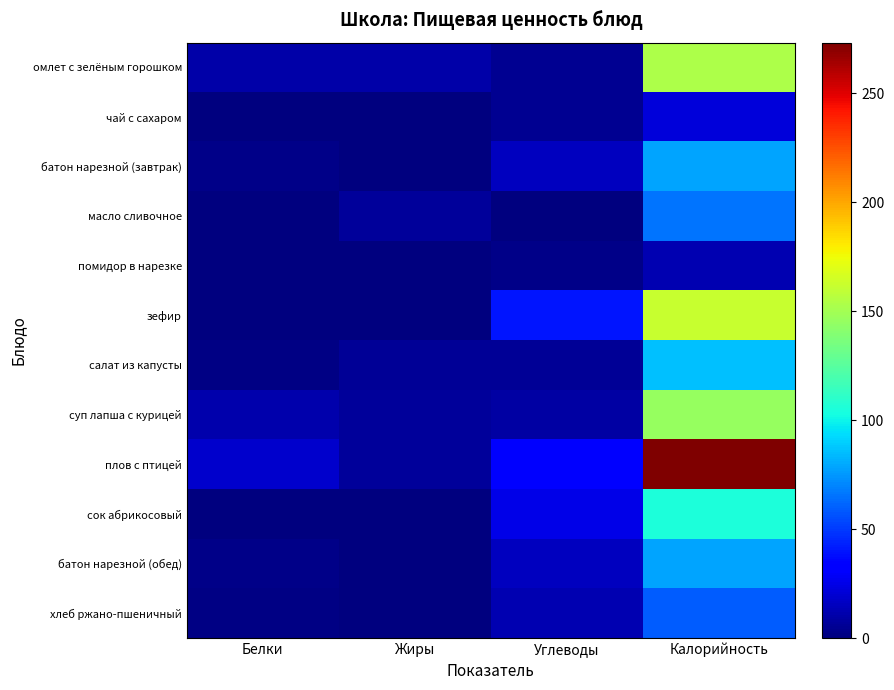

Reading left to right, what are all the values shown in this chart?

омлет с зелёным горошком: Белки=9.7	Жиры=10.6	Углеводы=4.8	Калорийность=153.5
чай с сахаром: Белки=0.1	Жиры=0.0	Углеводы=5.2	Калорийность=21.4
батон нарезной (завтрак): Белки=2.3	Жиры=0.9	Углеводы=15.4	Калорийность=78.5
масло сливочное: Белки=0.1	Жиры=7.3	Углеводы=0.1	Калорийность=66.1
помидор в нарезке: Белки=0.7	Жиры=0.1	Углеводы=2.3	Калорийность=12.8
зефир: Белки=0.4	Жиры=0.1	Углеводы=39.9	Калорийность=161.7
салат из капусты: Белки=1.5	Жиры=6.1	Углеводы=6.2	Калорийность=85.8
суп лапша с курицей: Белки=11.7	Жиры=6.9	Углеводы=9.3	Калорийность=145.8
плов с птицей: Белки=18.5	Жиры=7.4	Углеводы=33.1	Калорийность=273.2
сок абрикосовый: Белки=1.0	Жиры=0.0	Углеводы=25.4	Калорийность=105.6
батон нарезной (обед): Белки=2.3	Жиры=0.9	Углеводы=15.4	Калорийность=78.5
хлеб ржано-пшеничный: Белки=2.0	Жиры=0.4	Углеводы=11.9	Калорийность=58.7